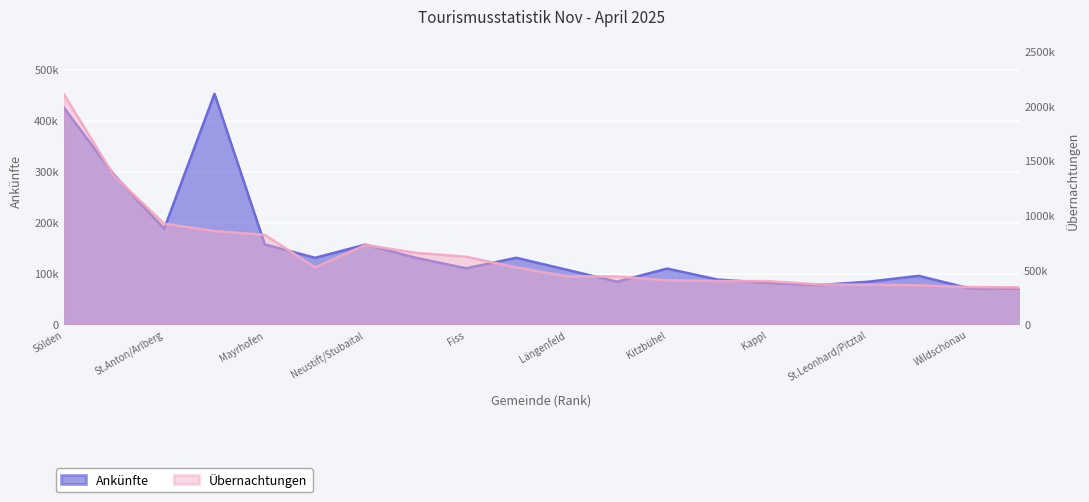

What is the greatest value displayed?

2111194